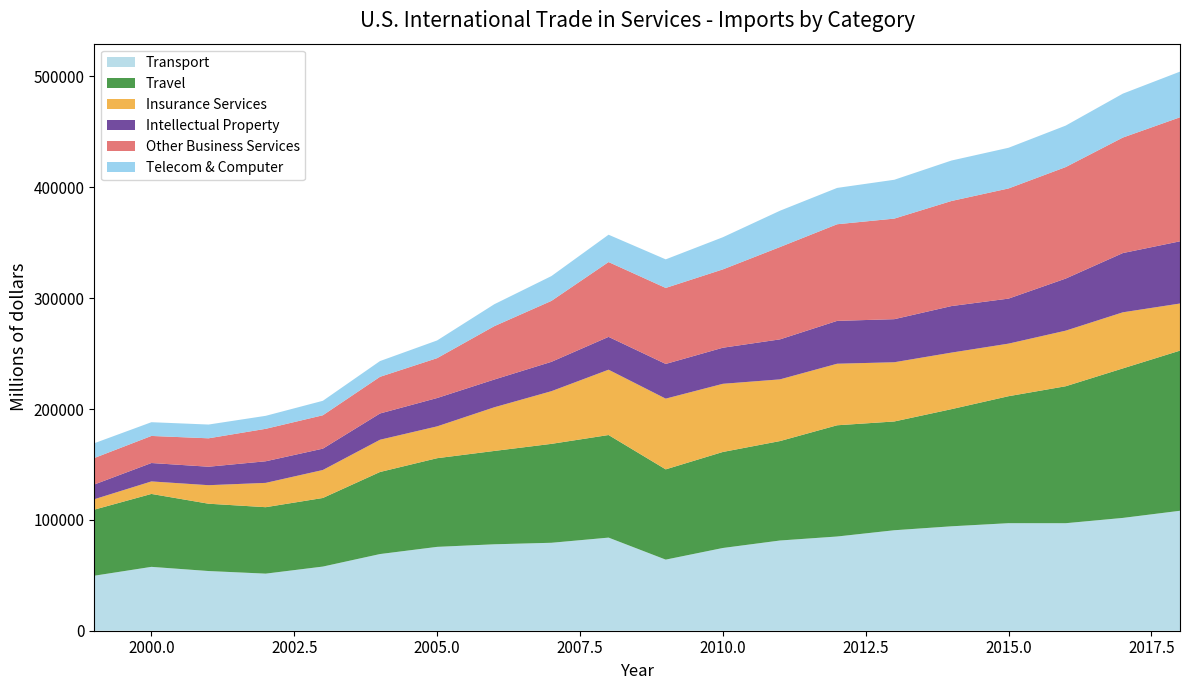

Reading left to right, transcribe all the data shown in this chart.

Transport: 49620	57606	53840	51491	57863	69158	75643	77962	79326	83988	64133	74628	81377	84985	90634	94188	97006	96982	101756	108202
Travel: 59592	65787	60730	59942	61884	74024	79988	84206	89235	92545	81421	86623	89700	100338	98120	105668	114548	123549	134868	144463
Insurance Services: 9389	11284	16706	21927	25233	29089	28710	39382	47517	58913	63801	61478	55654	55513	53420	51011	47420	50144	50599	42485
Intellectual Property: 13302	16606	16661	19493	19259	23691	25577	25038	26479	29623	31297	32551	36087	38661	38860	41983	40608	46987	53440	56117
Other Business Services: 23887	24414	25629	29274	30103	33065	35960	48130	54968	67488	68553	70646	83289	87157	90714	94771	99368	100570	104185	111874
Telecom & Computer: 13332	12397	12421	11721	13063	14210	15975	19776	22384	24655	25784	29015	32756	32779	35034	36502	36704	37418	39628	41190